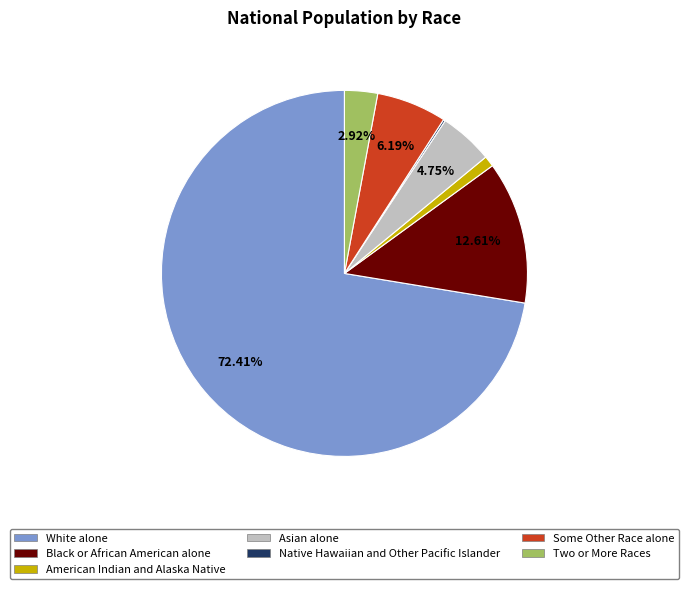

Which category has the biggest portion of the pie?

White alone